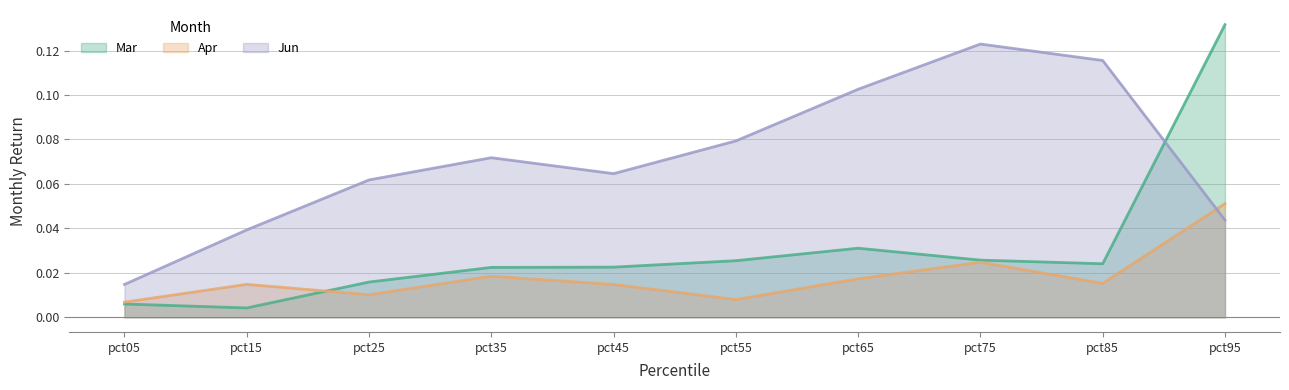

Which category has the highest value across all series?

pct95